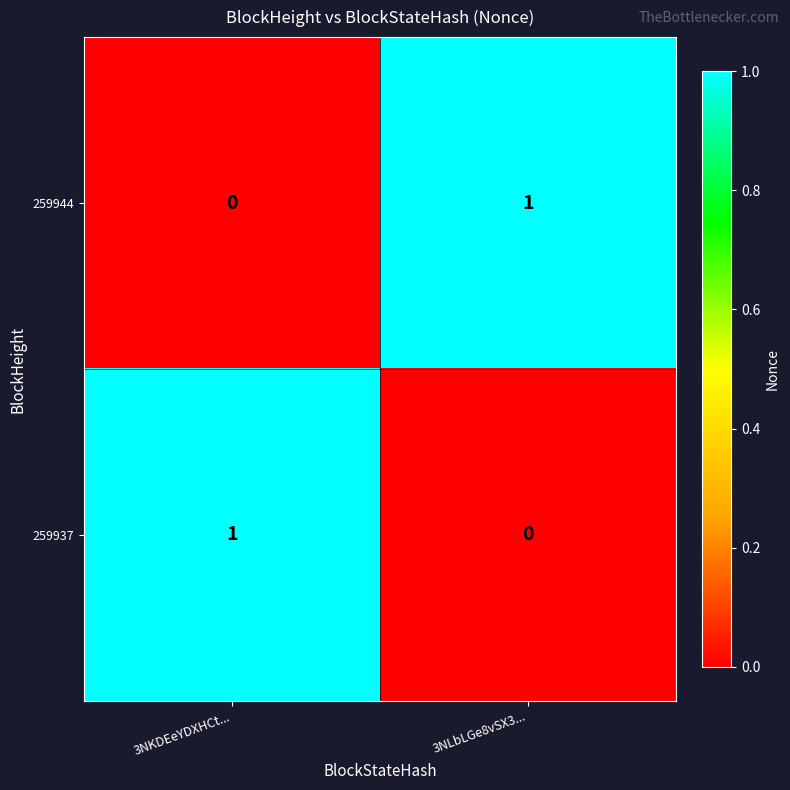

Which category has the highest value in the 259937 series?

3NKDEeYDXHCt...